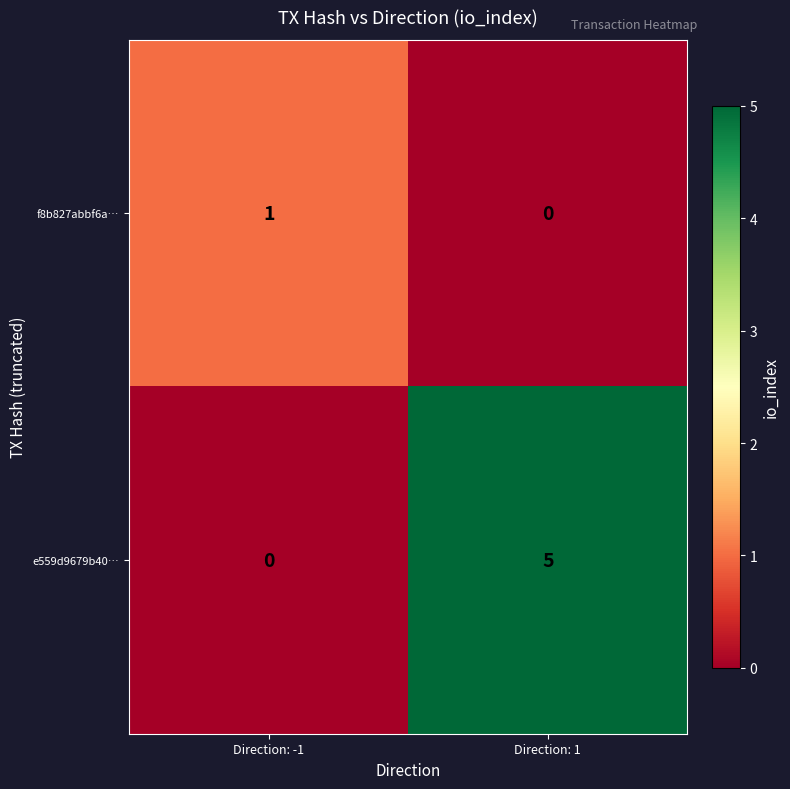

How many categories are shown in the chart?

2